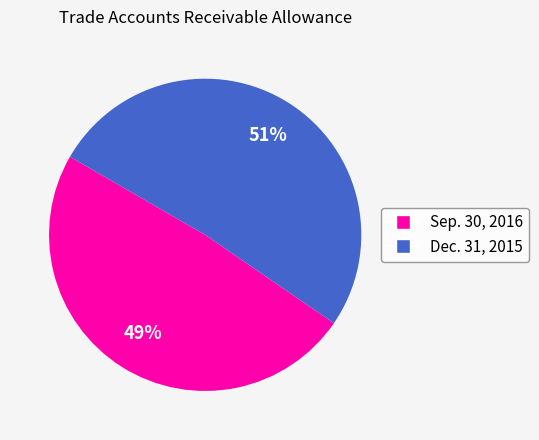

To the nearest percent, what portion does Sep. 30, 2016 represent?

49%